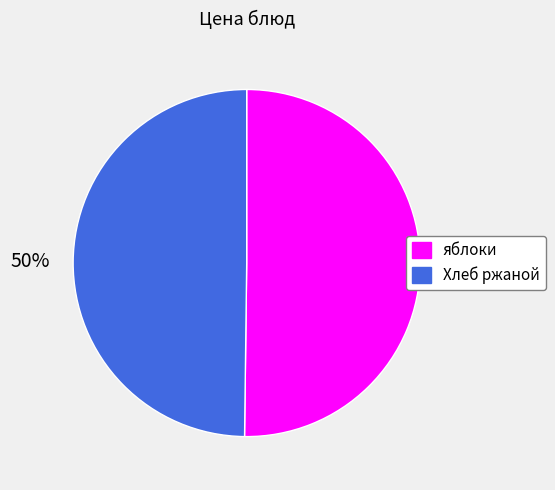

True or false: Хлеб ржаной accounts for 56% of the total.

False